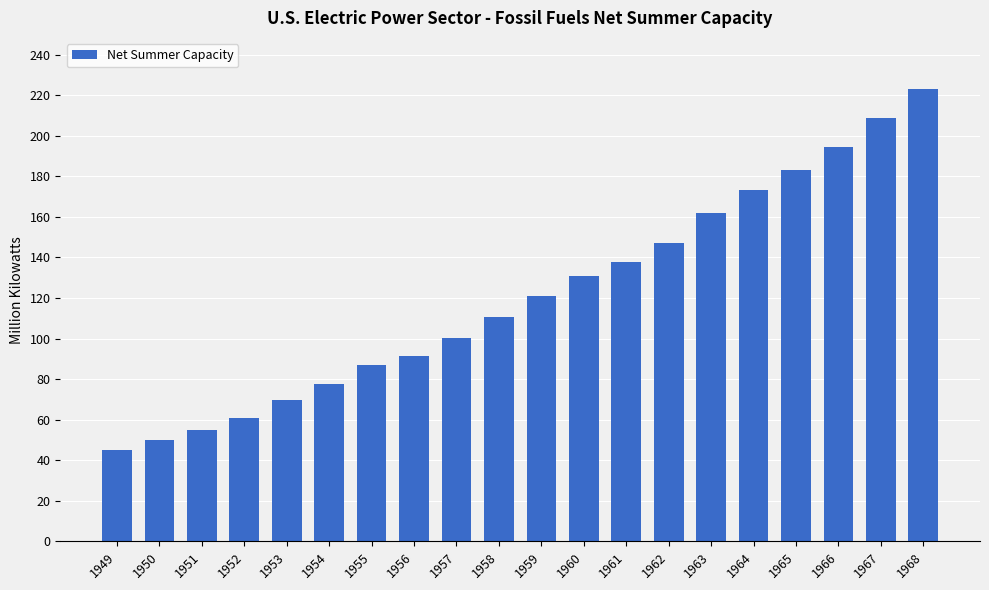

What is the value of the 9th bar from the left?

100.3